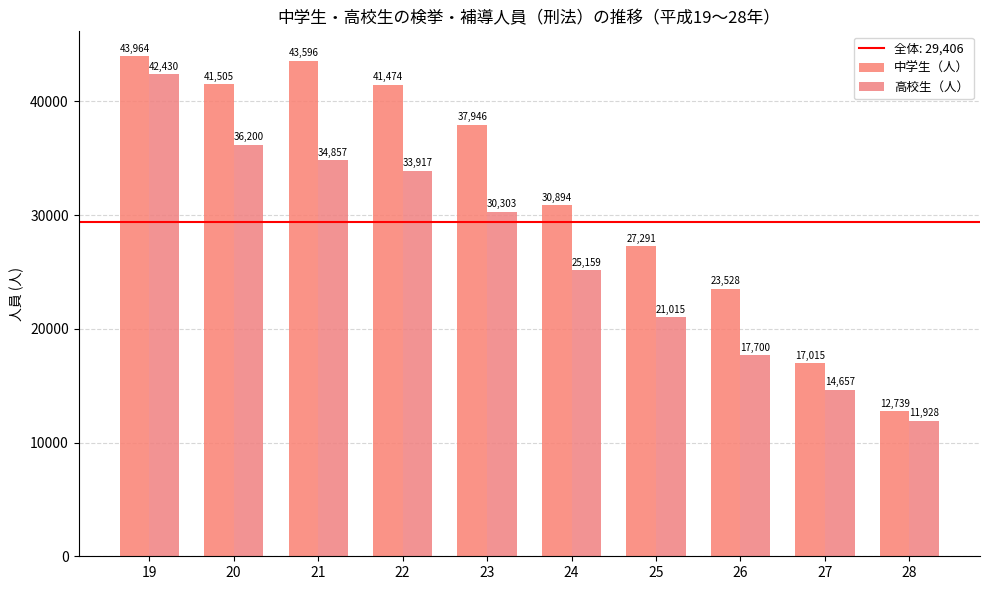

List the series in order of their peak value, highest first.

中学生（人）, 高校生（人）